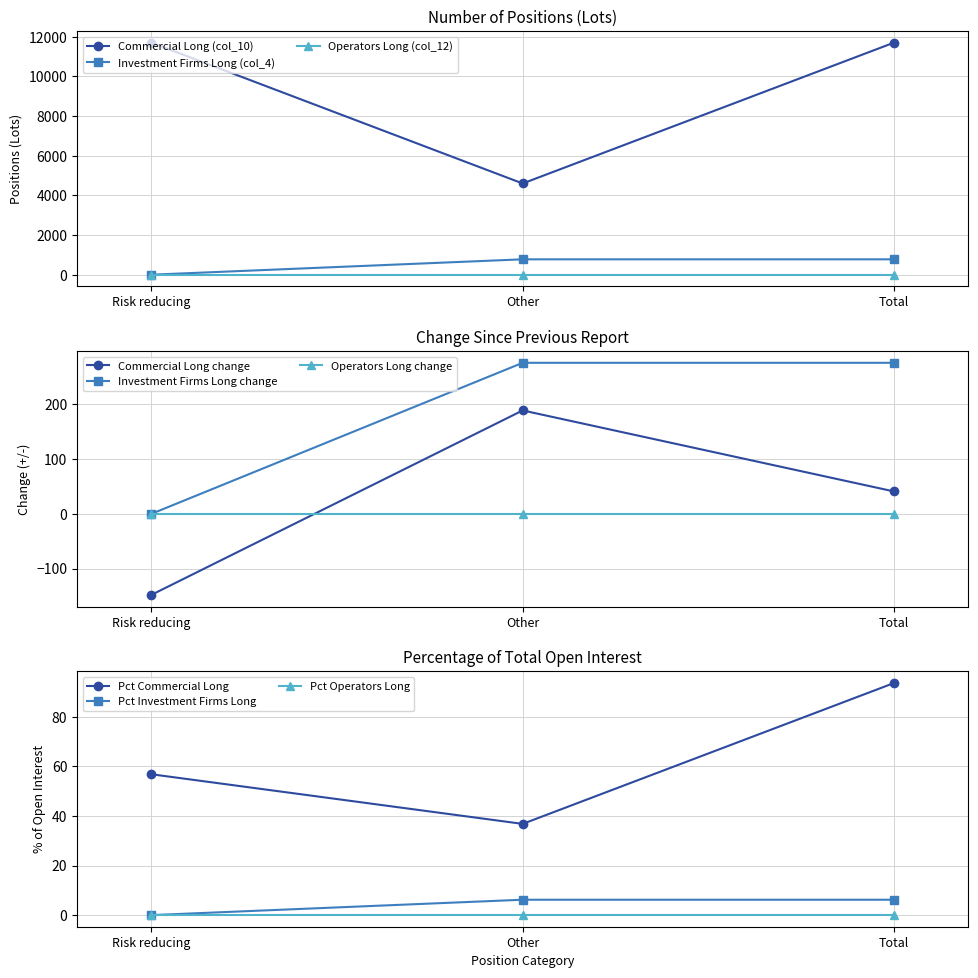

How many data points in Investment Firms Long (col_4) are above 6?

2